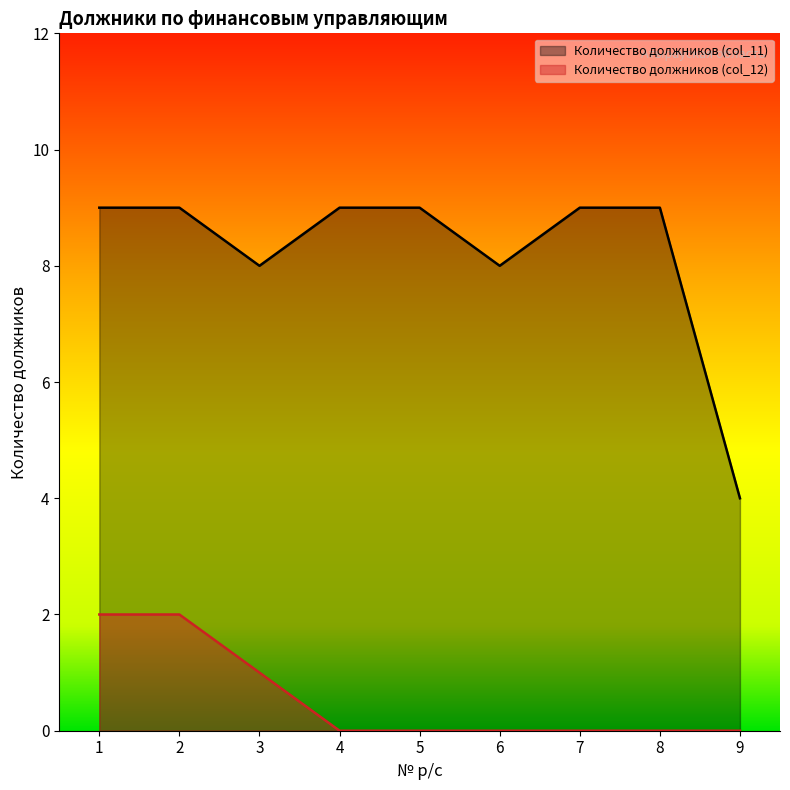

What is the maximum value for Количество должников (col_12)?

2